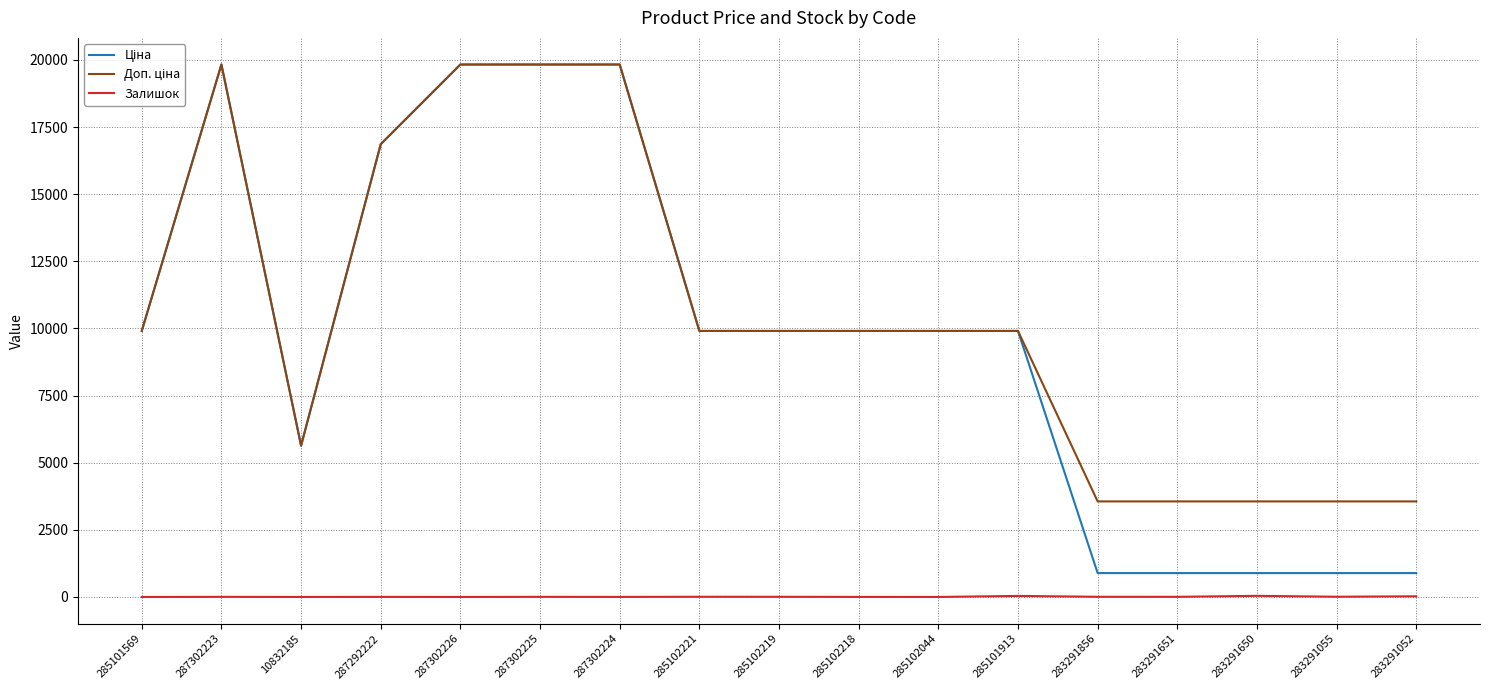

What is the total value across all series at 285101569?

19817.0